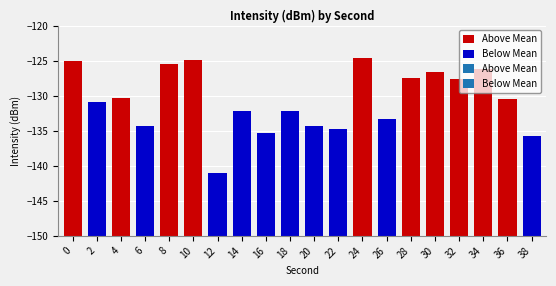

Read the value at 32.

-127.7